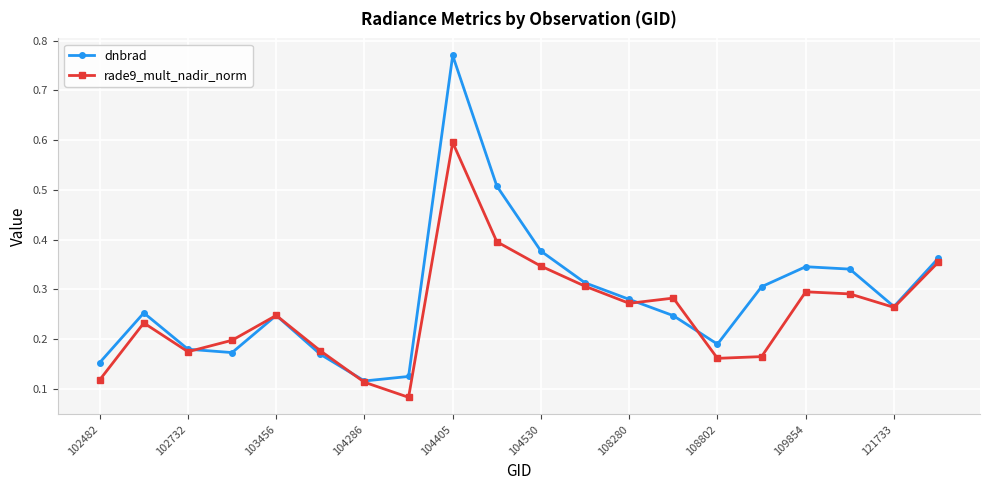

What are all the series names shown in the legend?

dnbrad, rade9_mult_nadir_norm